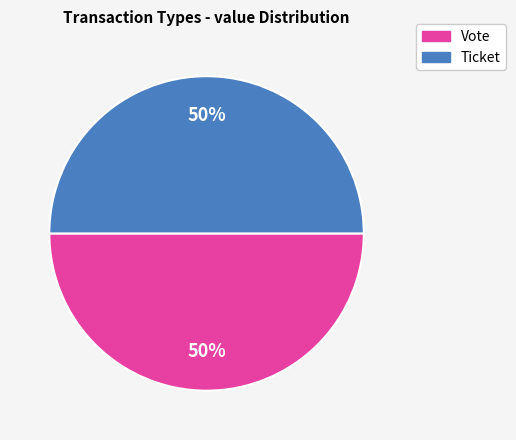

Do Vote and Ticket together represent more than half of the pie?

Yes